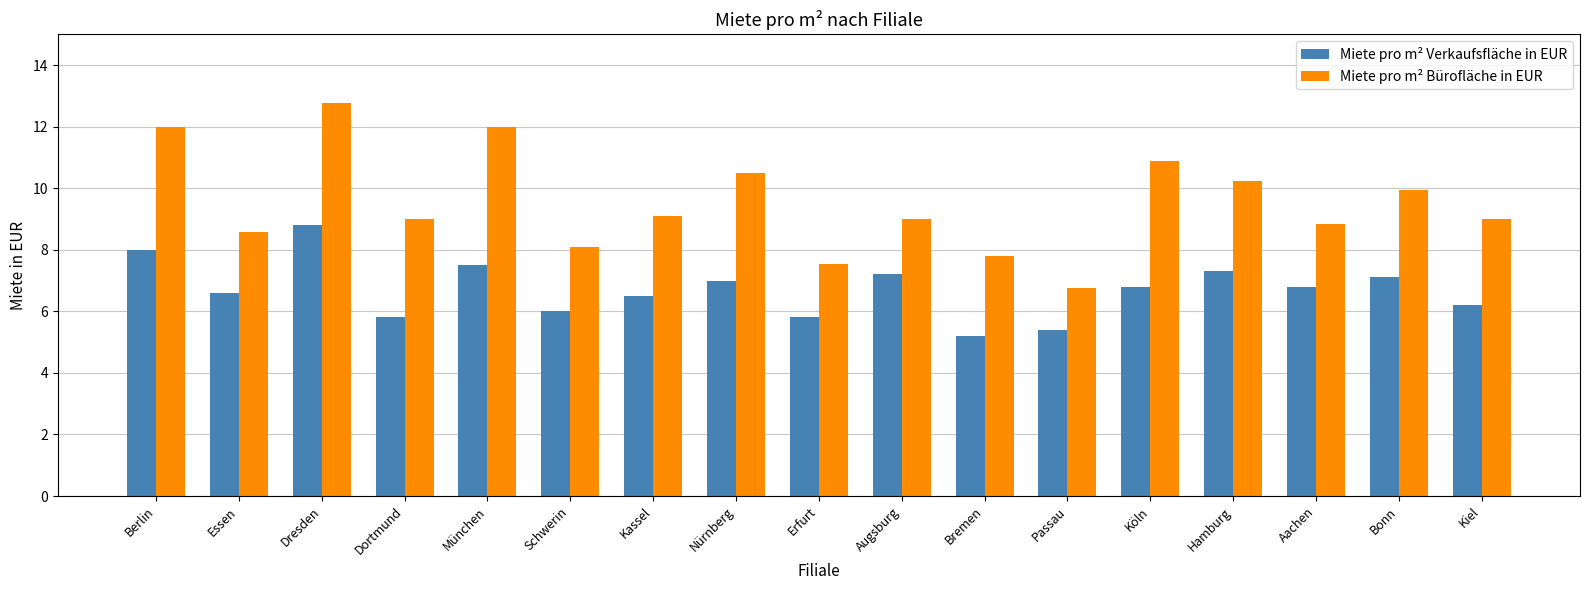

What is the label of the 14th bar from the right?

Dortmund